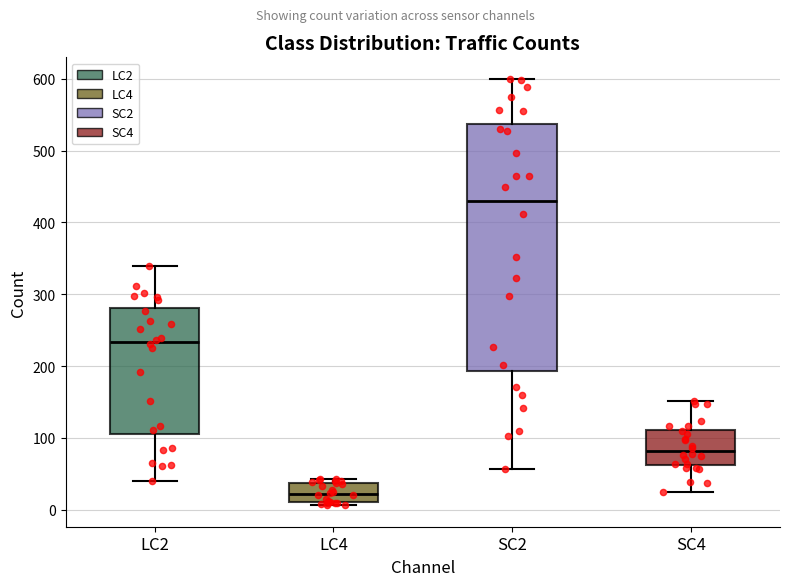

Where does the median line of the box for LC2 sit on the y-axis? The values are not printed on the chart, so give them approximately, as read against the axis.

230